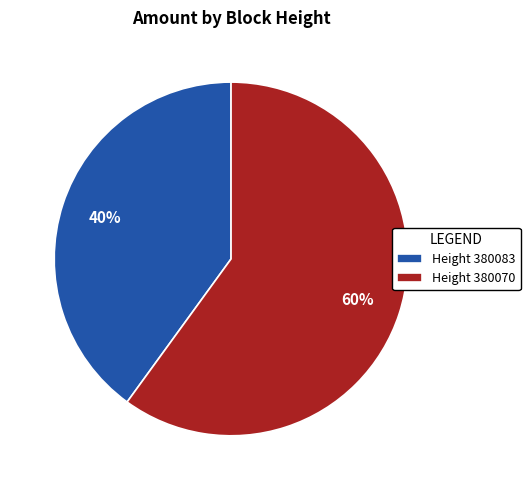

Approximately how many times larger is the value at Height 380070 compared to Height 380083?

1.5